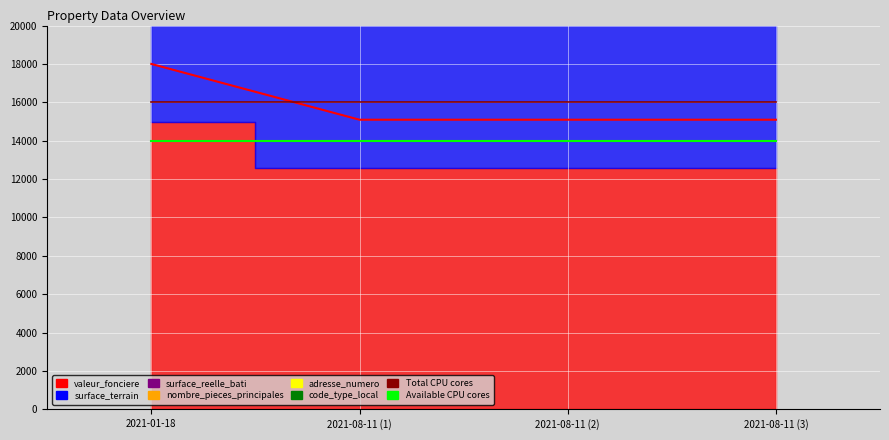

Reading left to right, what are all the values shown in this chart?

Total slots used: 2021-01-18=18000.0	2021-08-11 (1)=15092.7	2021-08-11 (2)=15092.7	2021-08-11 (3)=15092.7
Total CPU cores: 2021-01-18=16000.0	2021-08-11 (1)=16000.0	2021-08-11 (2)=16000.0	2021-08-11 (3)=16000.0
Available CPU cores: 2021-01-18=14000.0	2021-08-11 (1)=14000.0	2021-08-11 (2)=14000.0	2021-08-11 (3)=14000.0